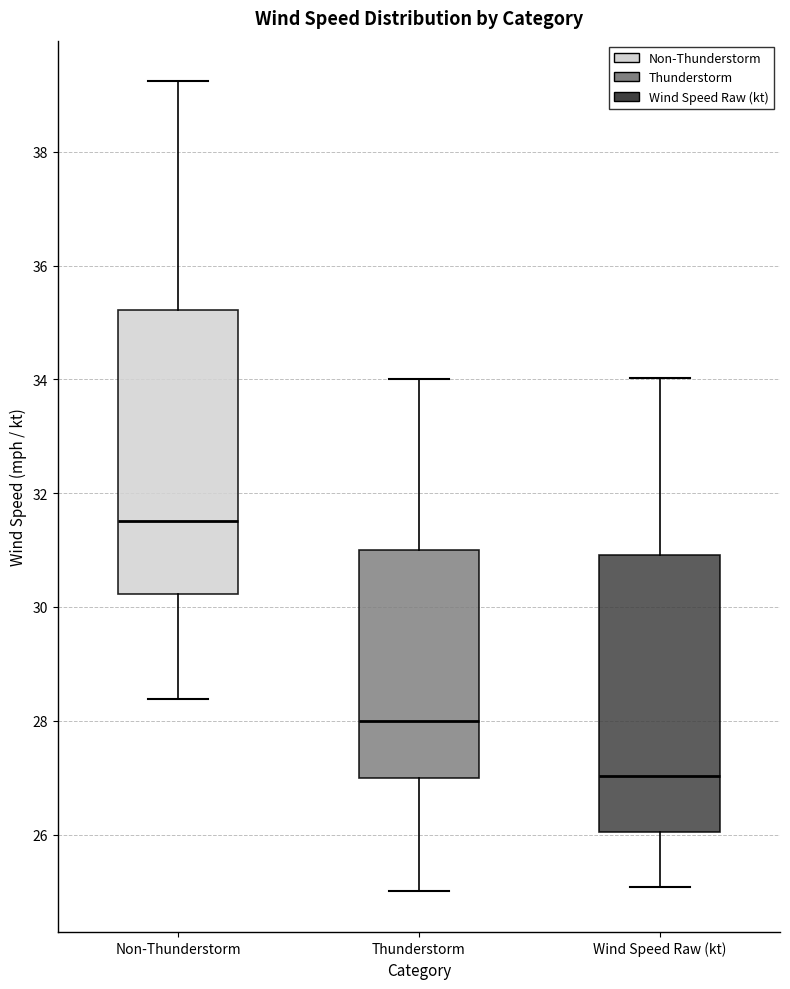

Where is the lower edge of the box for Wind Speed Raw (kt) on the y-axis? The values are not printed on the chart, so give them approximately, as read against the axis.

26.0